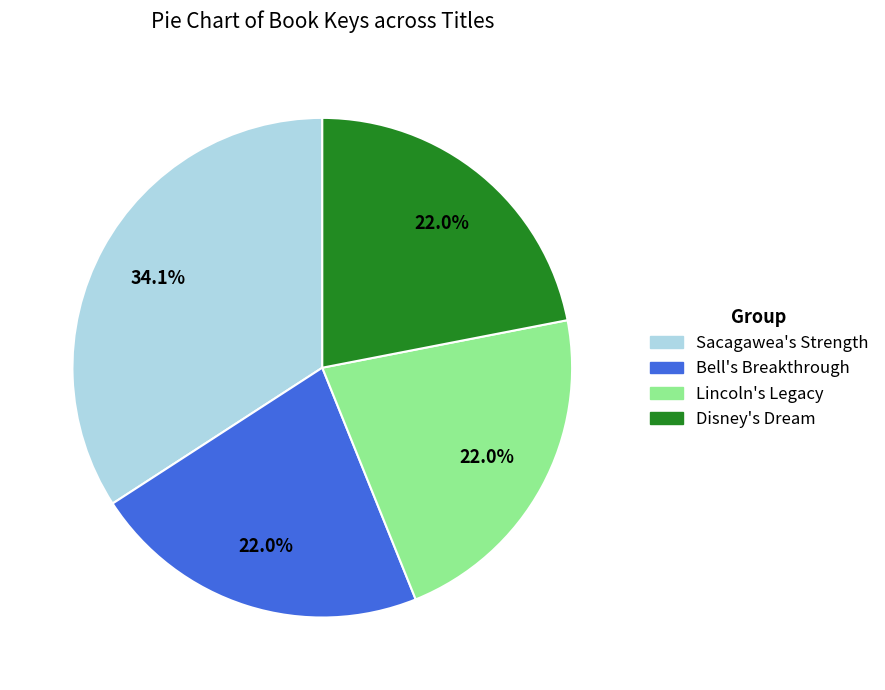

Does any single category account for the majority?

No